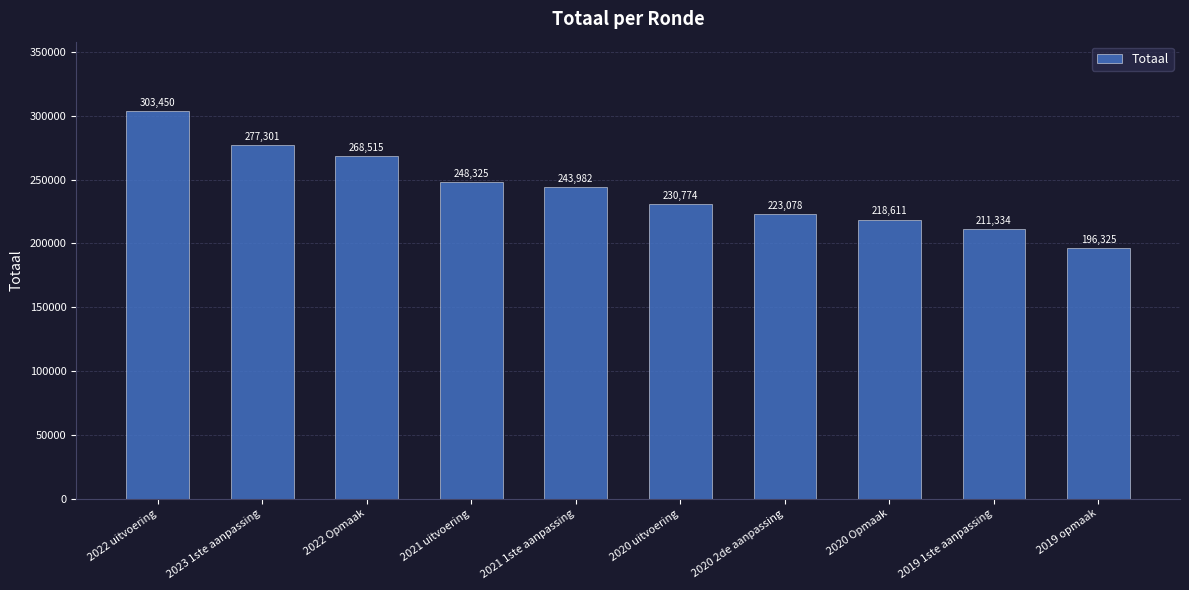

At which label does the data first exceed 243982?

2022 uitvoering